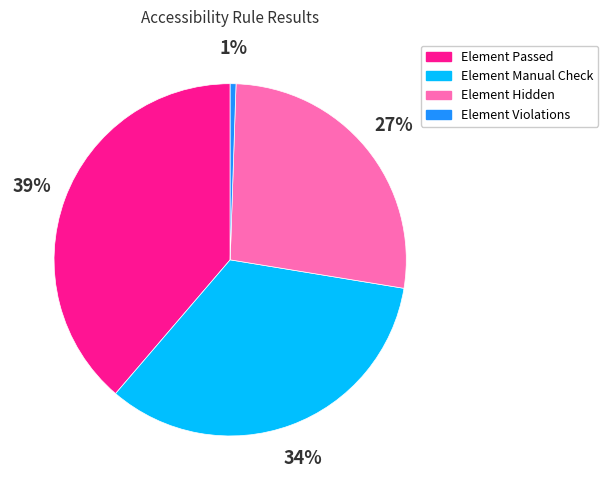

What is the ratio of the value at Element Manual Check to the value at Element Passed?

0.9